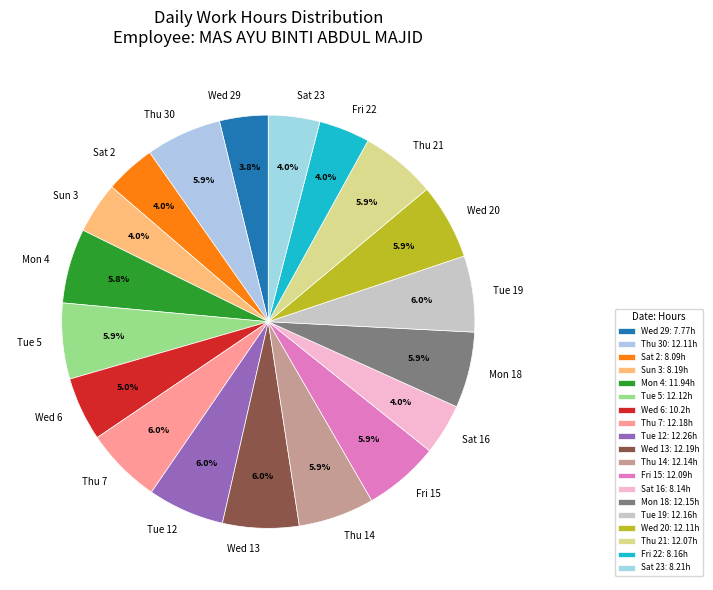

Is there any slice that represents more than half of the pie?

No